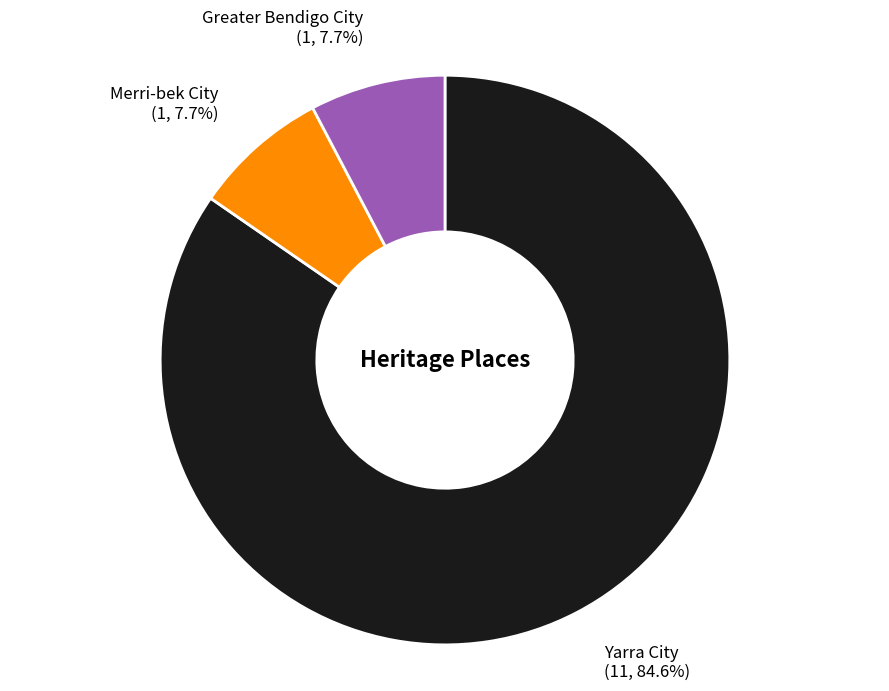

Combined, what portion of the pie is Merri-bek City and Yarra City?

92.3%